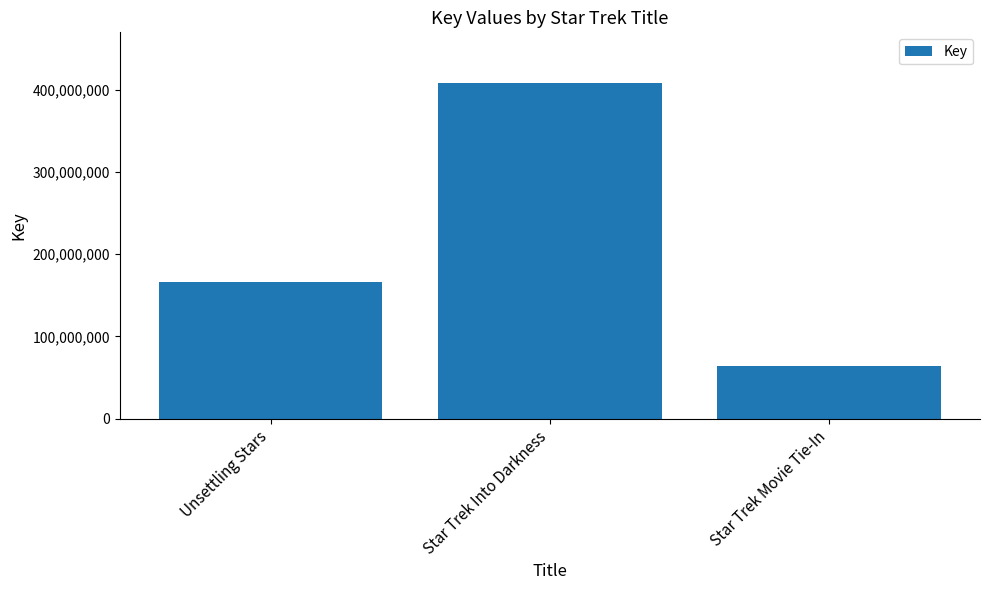

Which category has the lowest value across all series?

Star Trek Movie Tie-In